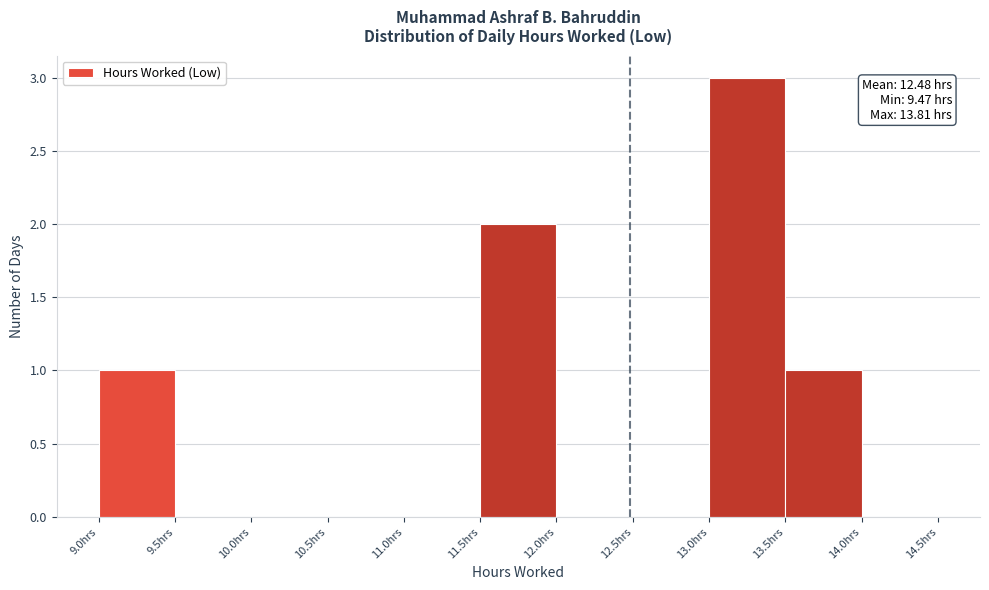

Which range on the x-axis has the tallest bar?

13.0 to 13.5